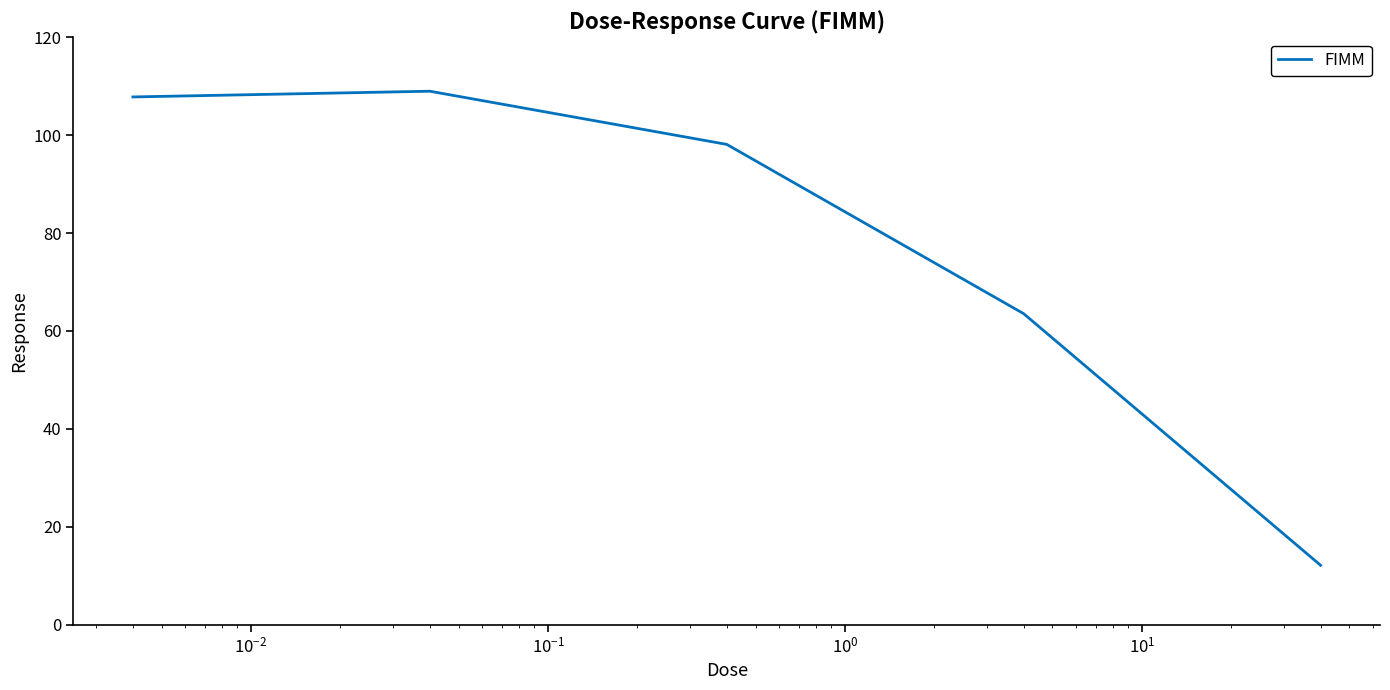

What is the difference between the maximum and minimum values?

96.8